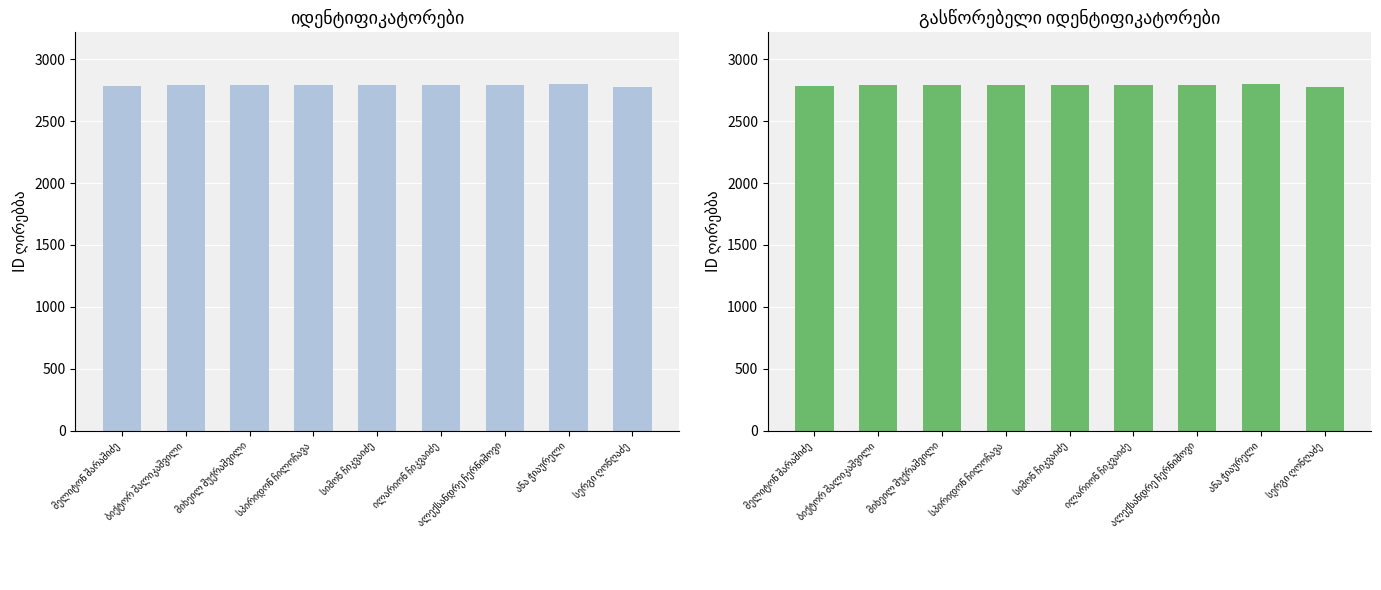

What is the value of the 5th bar from the left?

2794